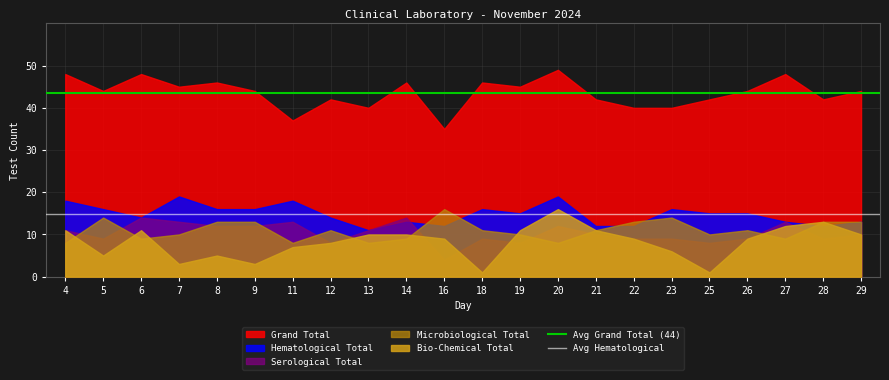

What is the average value of the Avg Grand Total (44) series?

43.5